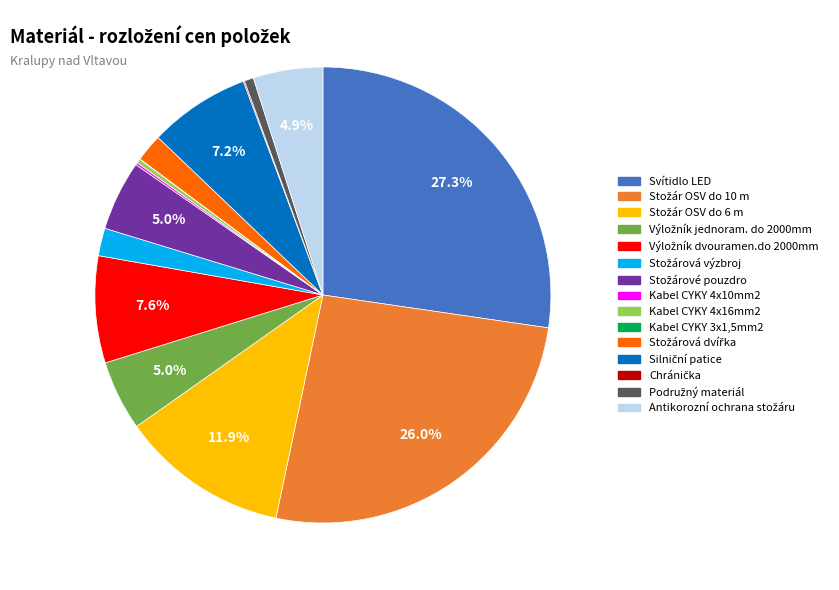

Is there any slice that represents more than half of the pie?

No